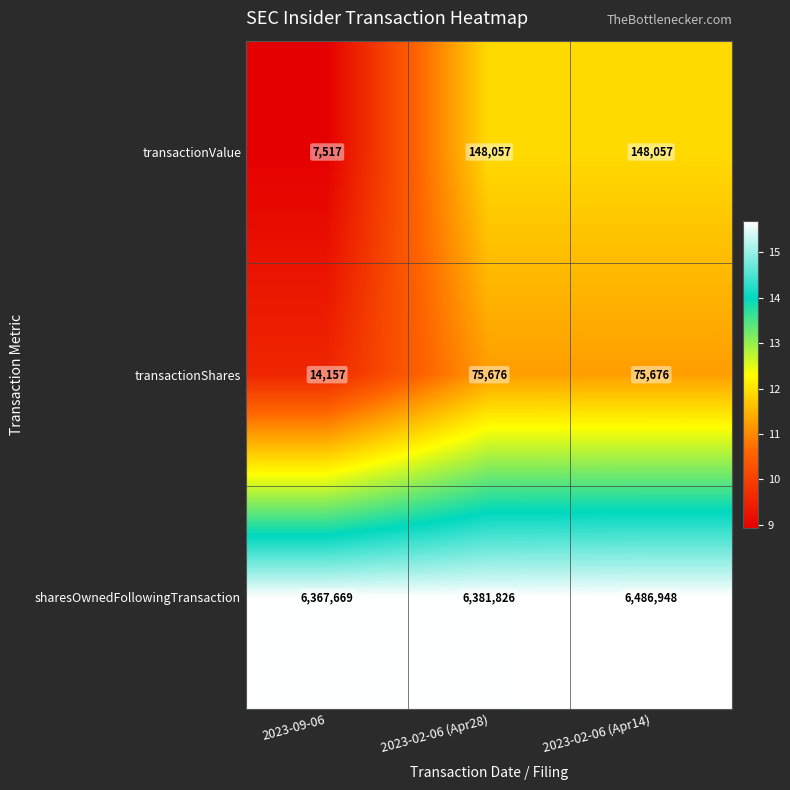

Which series has the largest range (max minus min)?

transactionValue